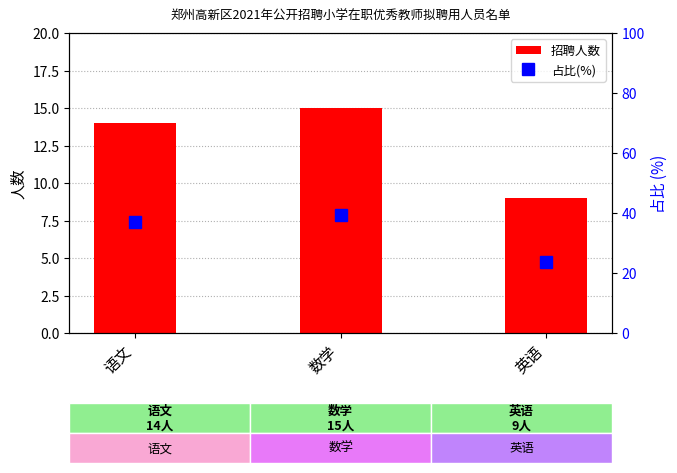

What is the approximate value of 占比(%) at 英语?

23.7